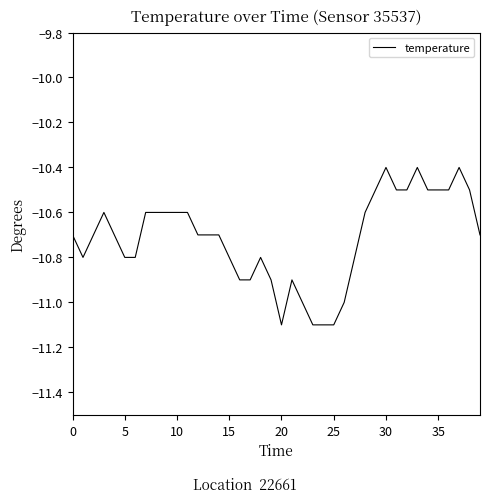

What is the minimum value shown in the chart?

-11.1